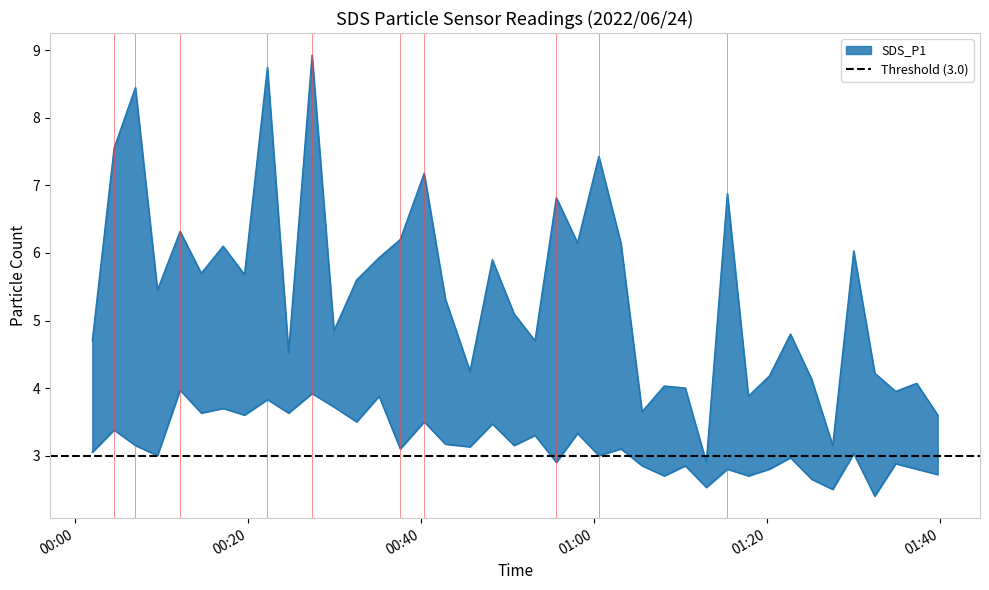

How many categories are shown in the chart?

40